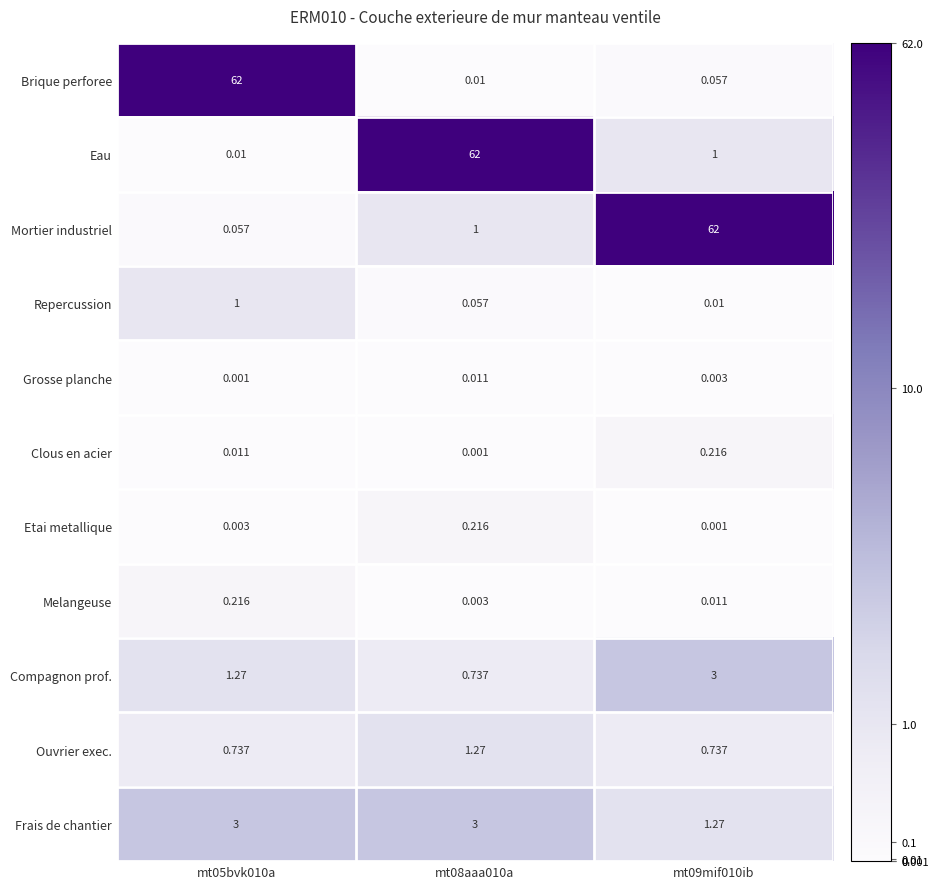

Which series has the largest total across all categories?

Mortier industriel